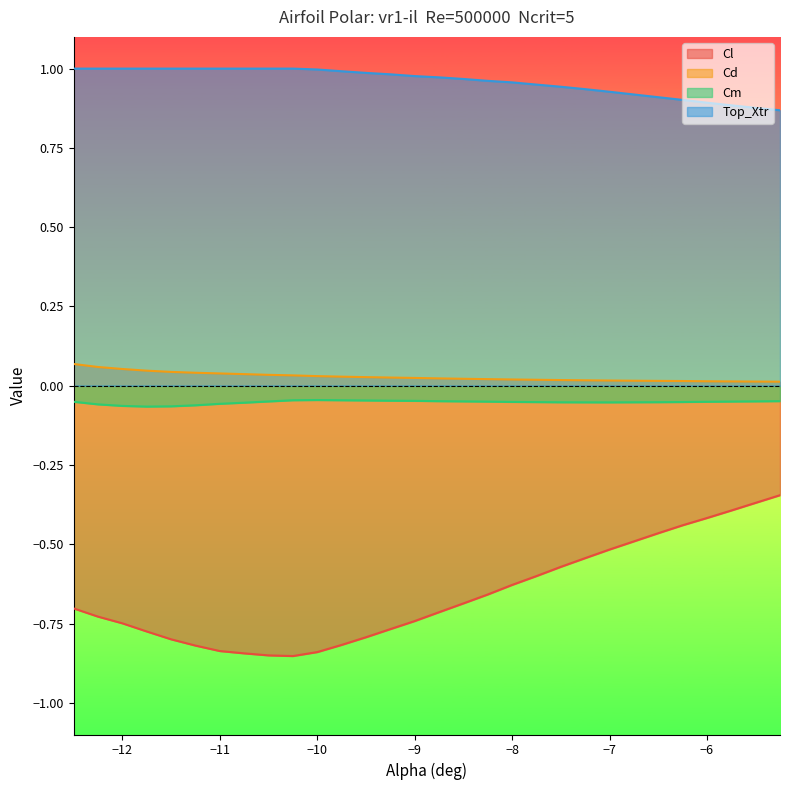

Rank the series at −7 from highest to lowest value.

Top_Xtr, Cd, Cm, Cl